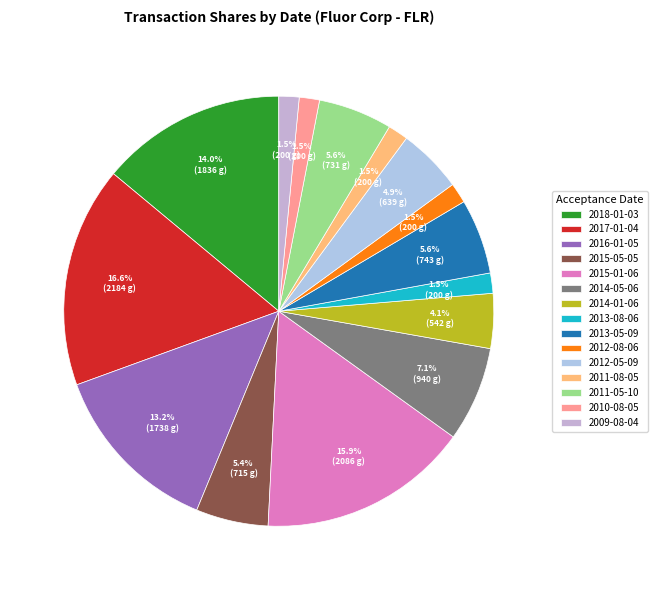

Does any single category account for the majority?

No